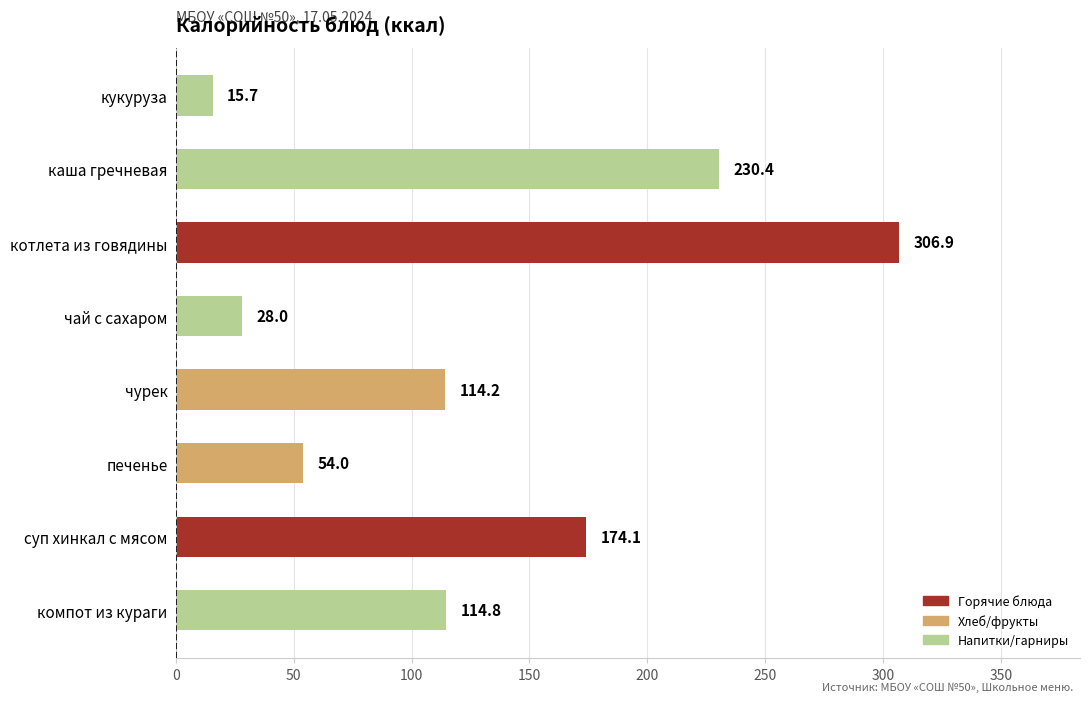

Which label corresponds to the largest value in the chart?

котлета из говядины